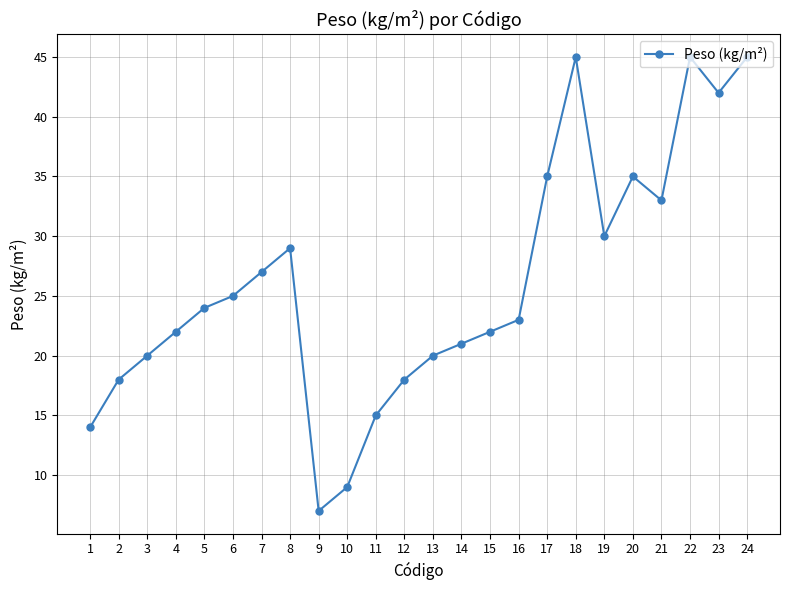

What is the greatest value displayed?

45